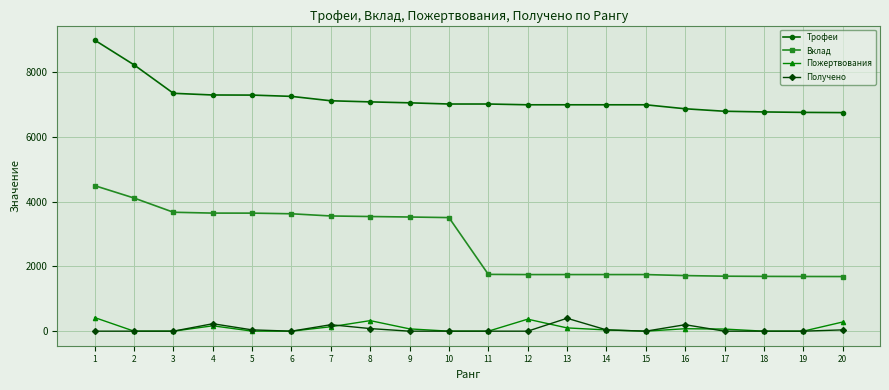

What is the greatest value displayed?

9000